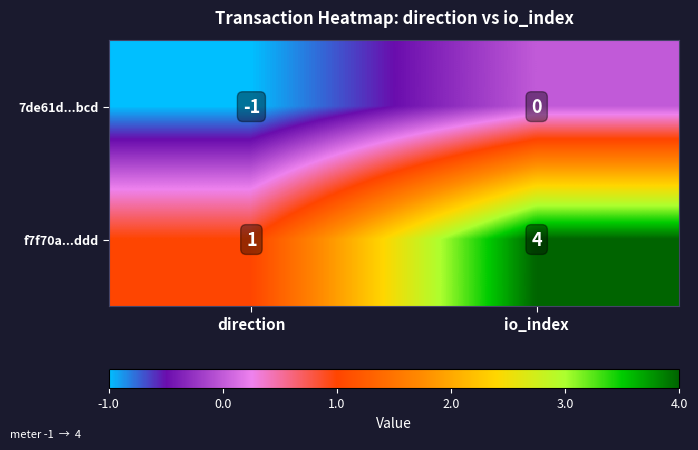

What is the difference between the f7f70a...ddd values at direction and io_index?

3